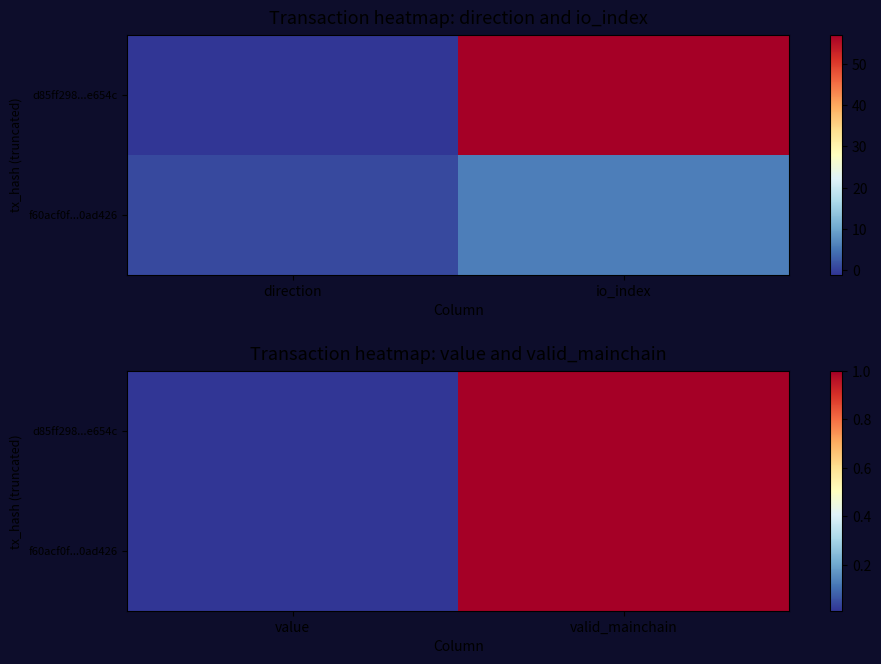

At which category is the sum across all series the highest?

valid_mainchain